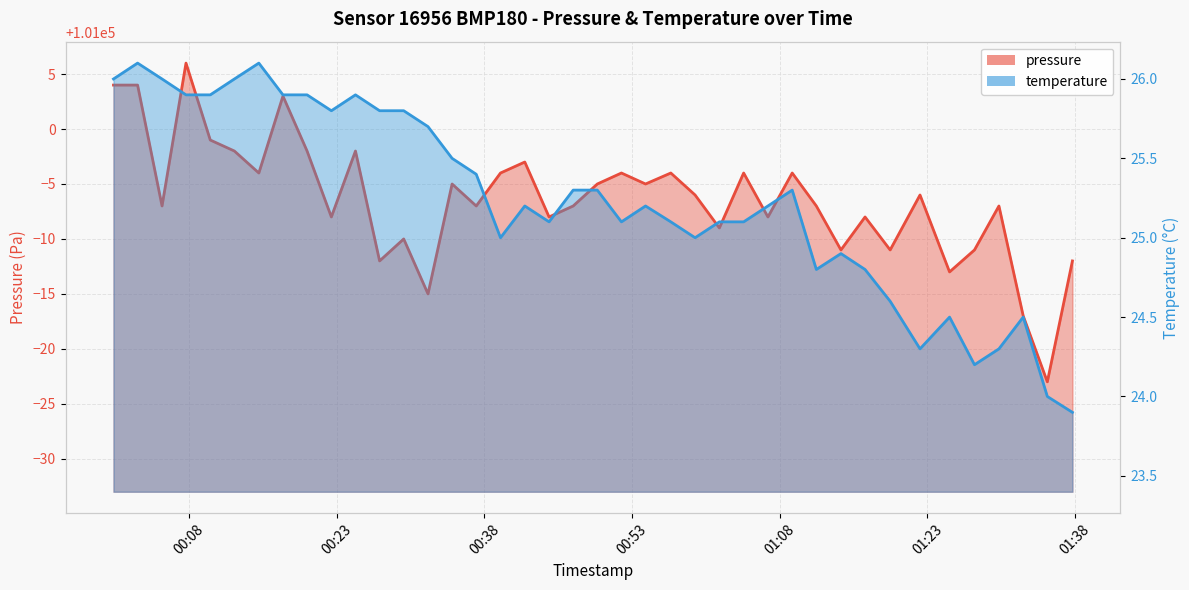

At which category is the sum across all series the highest?

2023-09-08T00:07:41